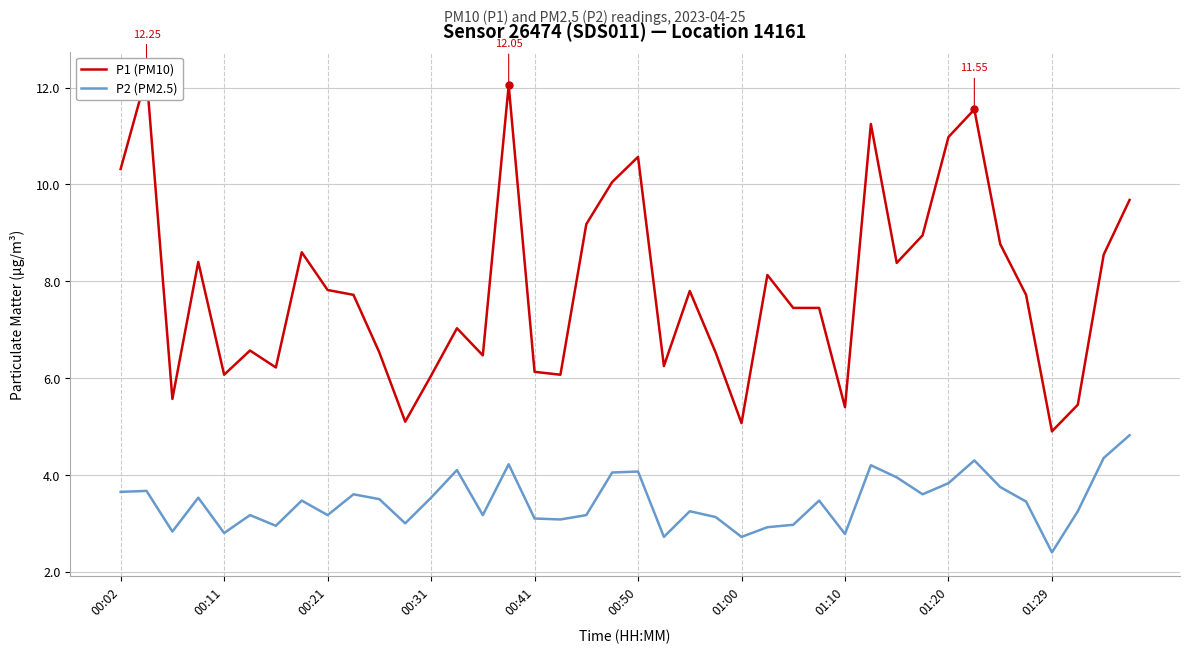

Where does the P2 (PM2.5) series first go above 3?

00:02